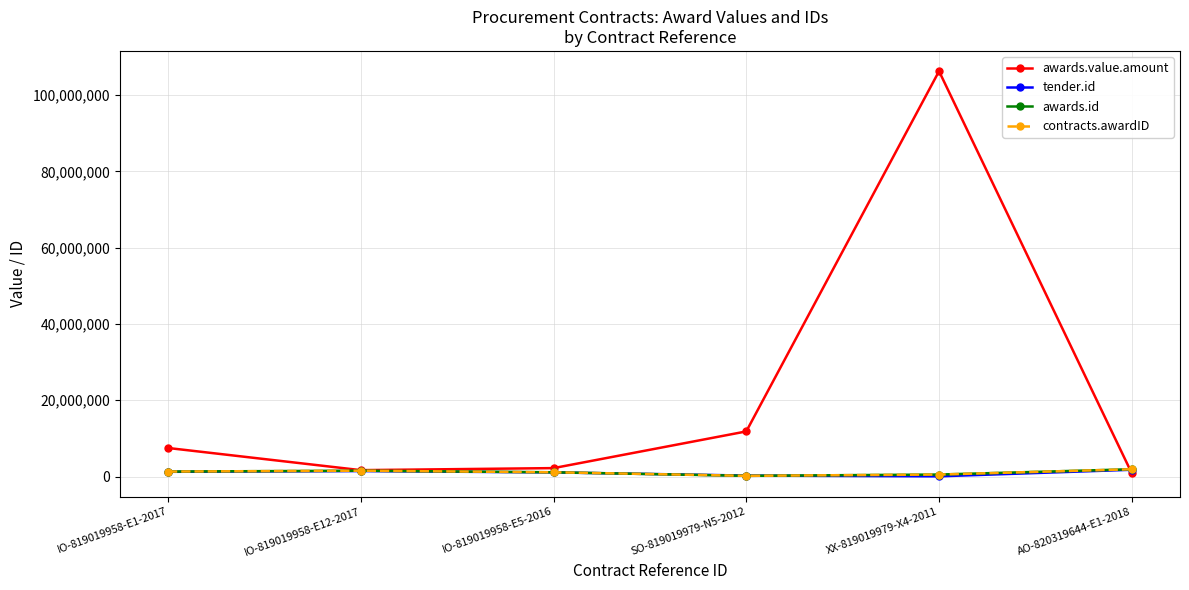

True or false: awards.value.amount has more than 1 interior local peaks.

False